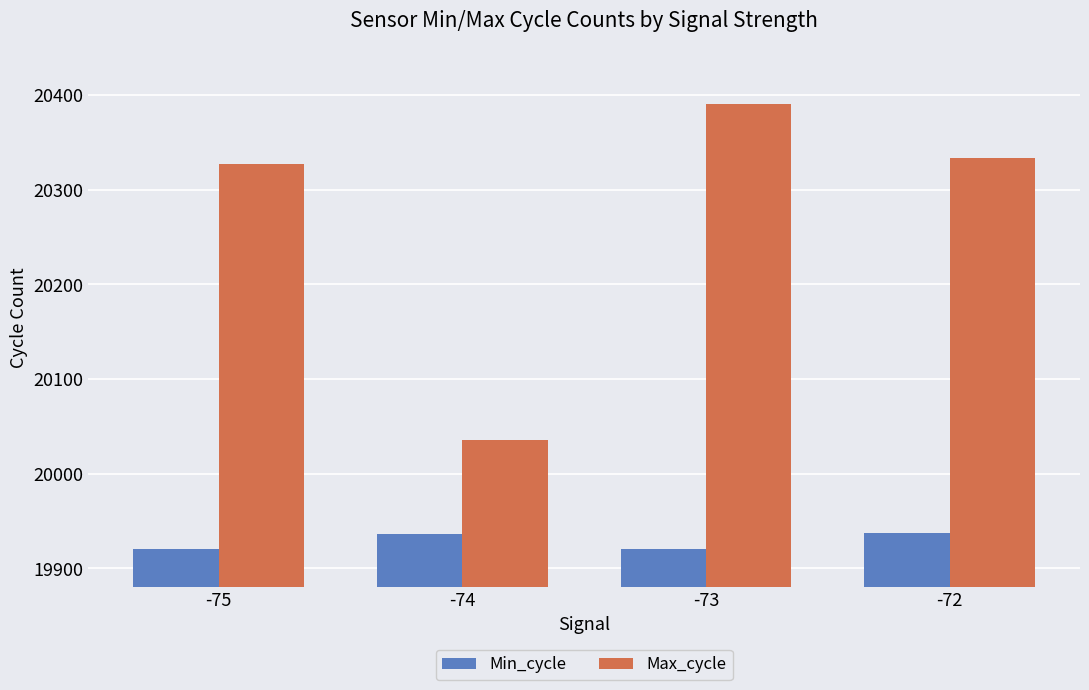

Which category has the lowest value in the Max_cycle series?

-74